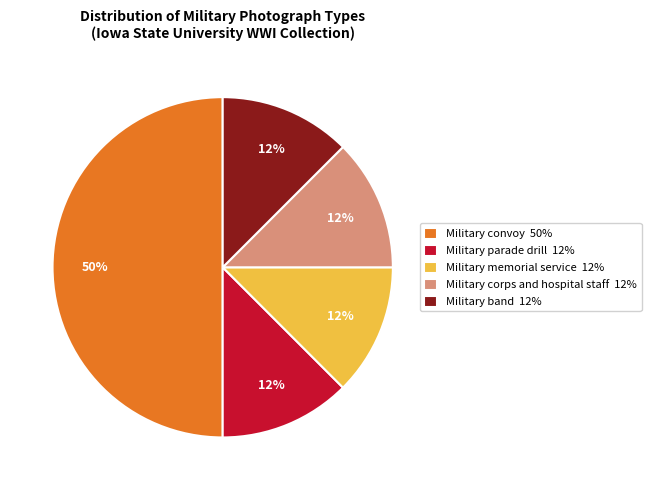

Between Military corps and hospital staff 12% and Military convoy 50%, which is larger?

Military convoy 50%